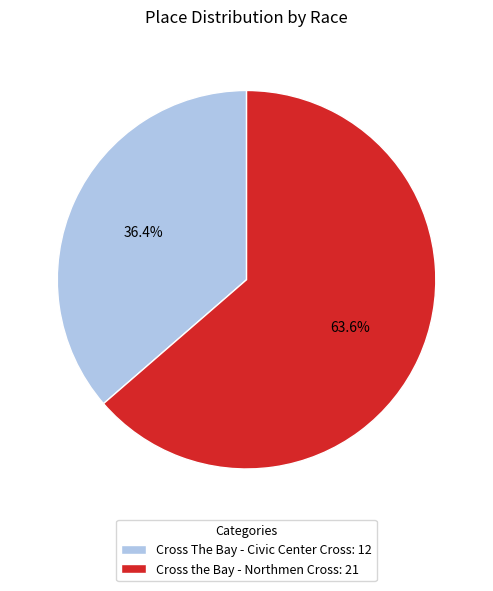

Between Cross The Bay - Civic Center Cross: 12 and Cross the Bay - Northmen Cross: 21, which is larger?

Cross the Bay - Northmen Cross: 21